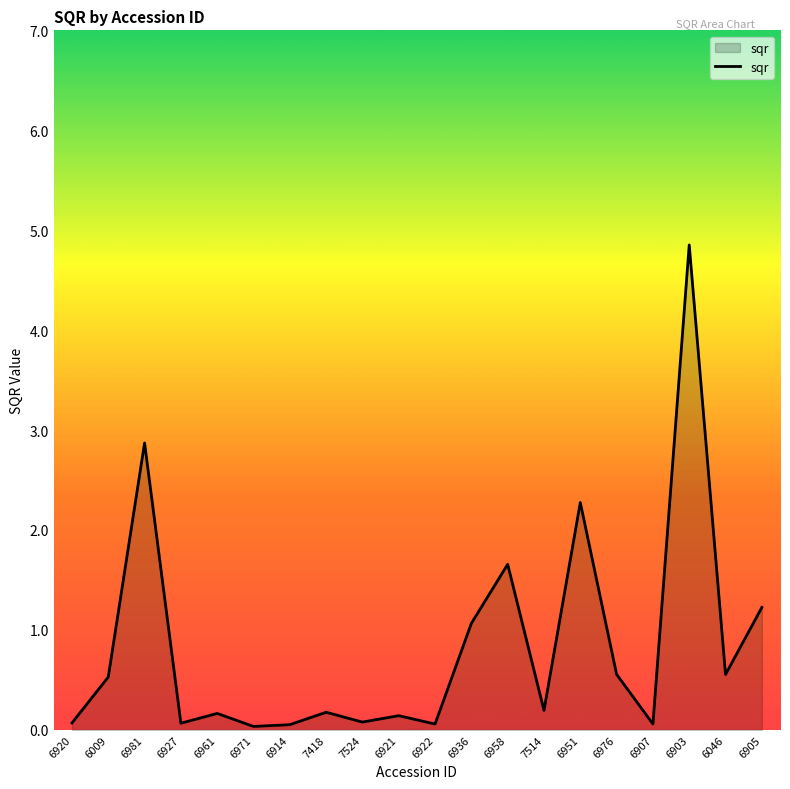

What is the maximum value shown in the chart?

4.9